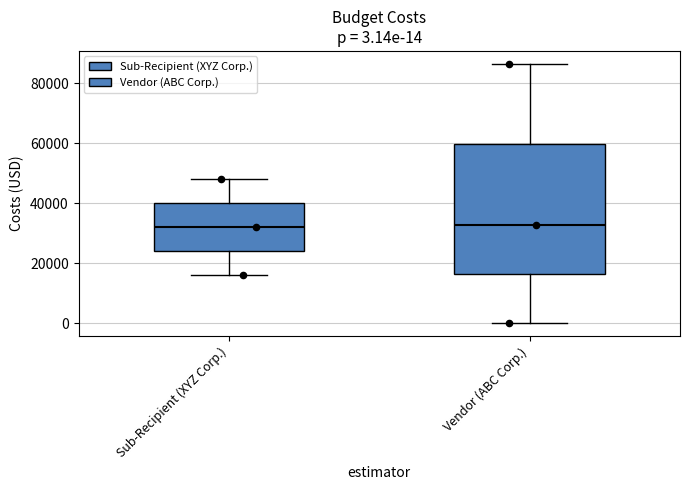

Comparing the boxes themselves (not the whiskers), which one is the tallest?

Vendor (ABC Corp.)